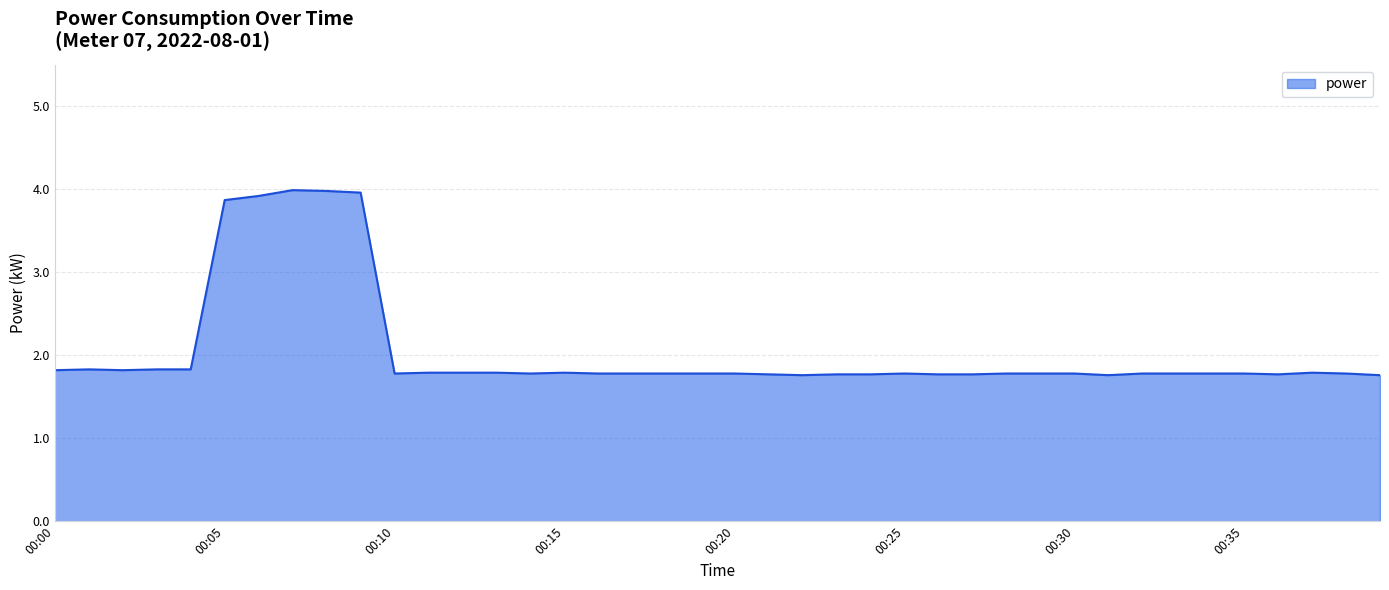

Reading right to left, list all the values displayed in this chart.

1.8	1.8	1.8	1.8	1.8	1.8	1.8	1.8	1.8	1.8	1.8	1.8	1.8	1.8	1.8	1.8	1.8	1.8	1.8	1.8	1.8	1.8	1.8	1.8	1.8	1.8	1.8	1.8	1.8	1.8	4.0	4.0	4.0	3.9	3.9	1.8	1.8	1.8	1.8	1.8